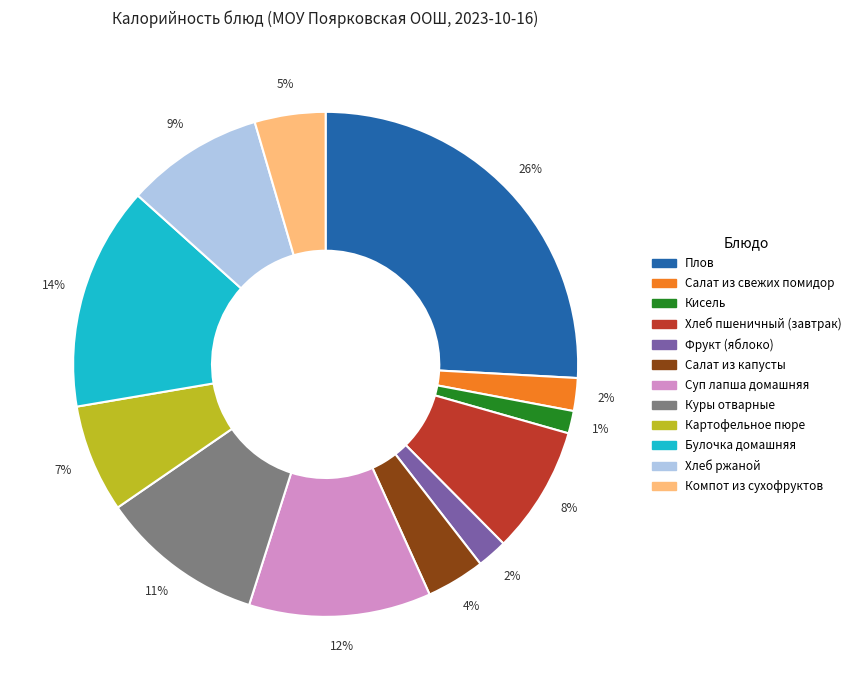

Count the number of slices in the pie.

12